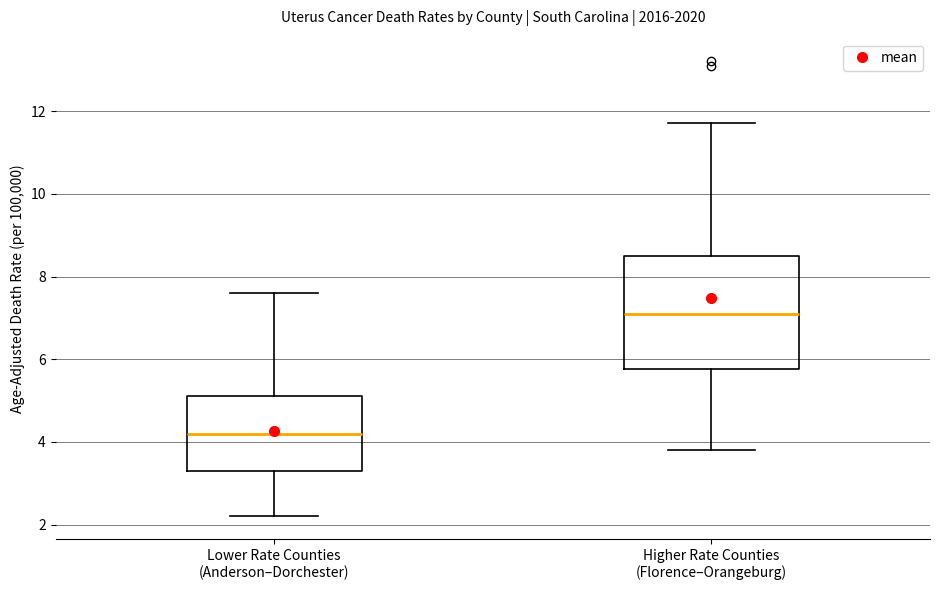

Which box's median line is the lowest?

Lower Rate Counties (Anderson–Dorchester)